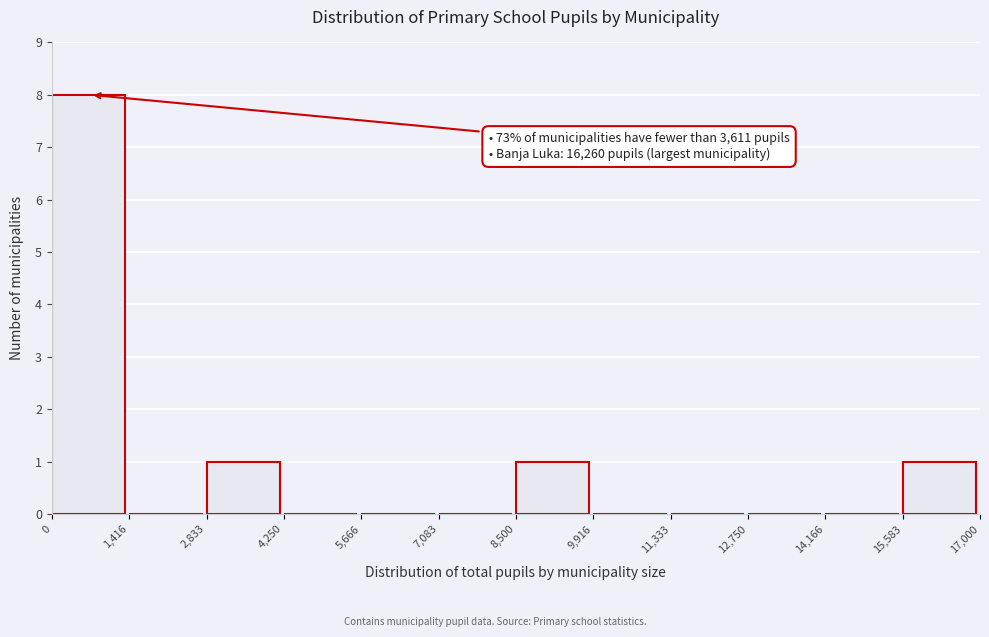

Over which range of the x-axis is the bar tallest?

0 to 1,416